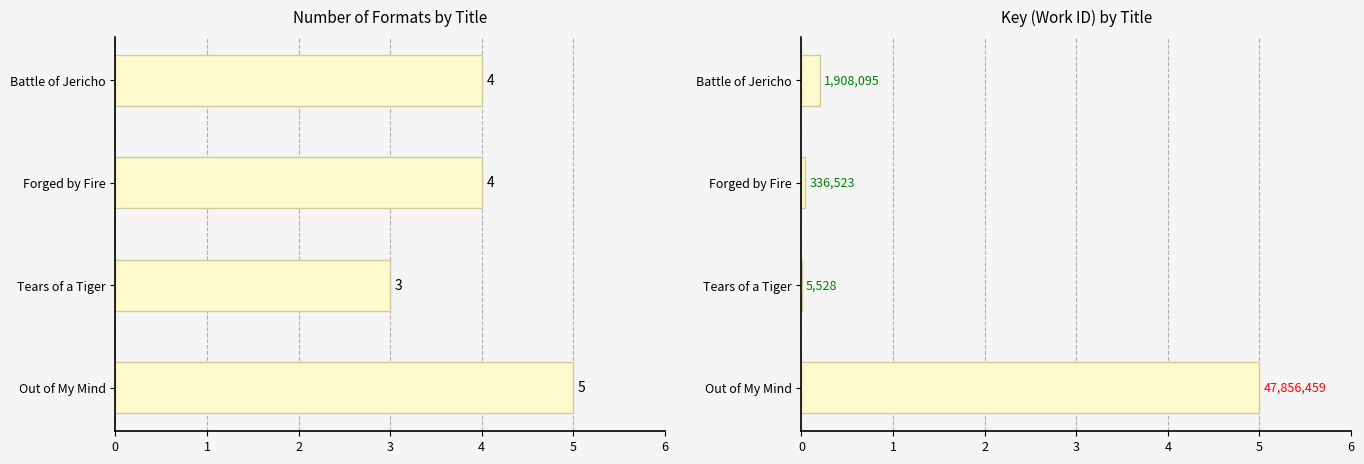

What is the total value across all series at Forged by Fire?

4.0